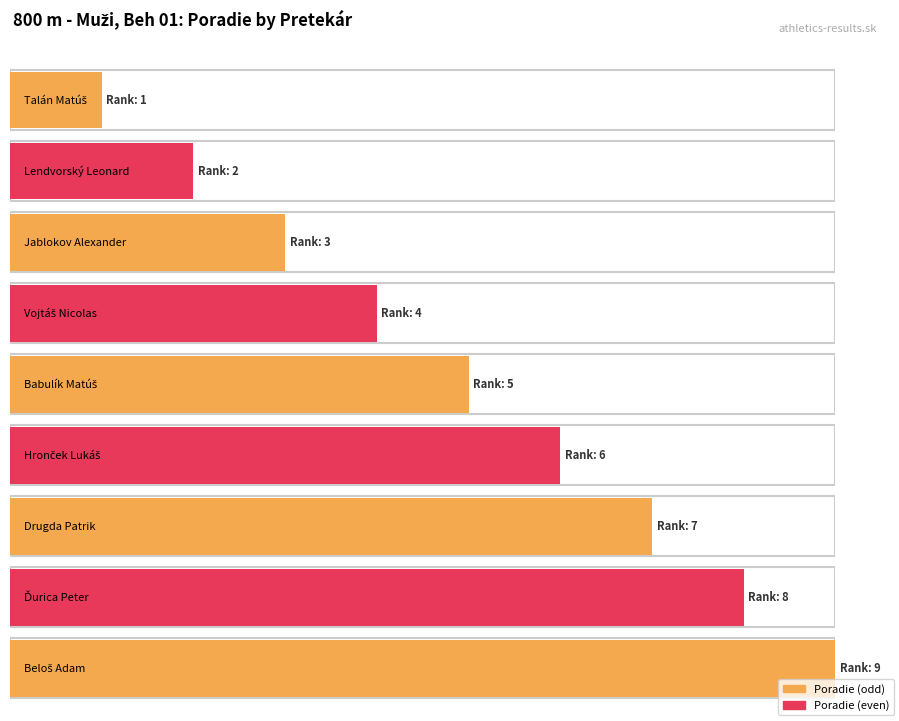

What is the value of the 2nd bar from the left?

2